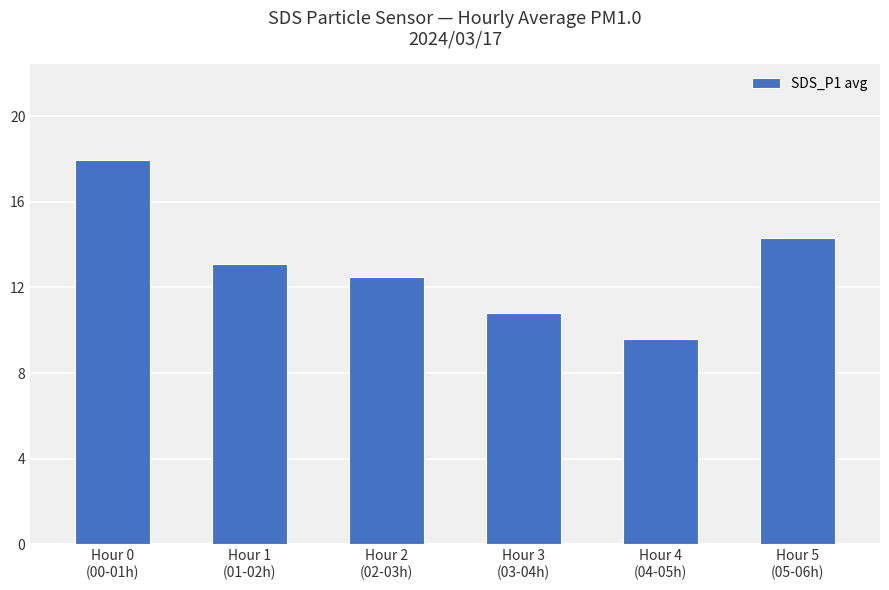

How many data points does each series have?

6